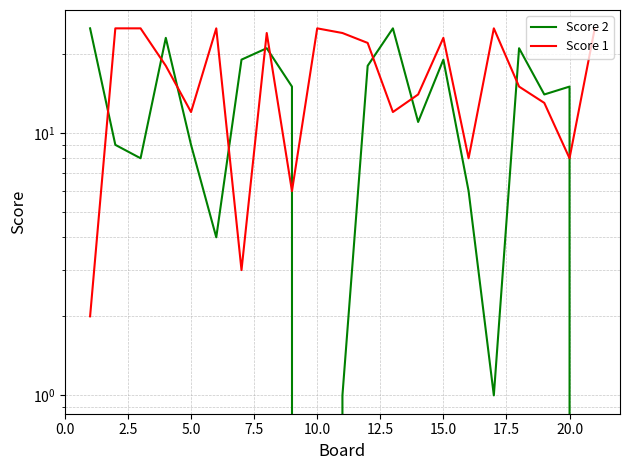

True or false: Score 1 has more than 2 points higher than both neighbors.

True